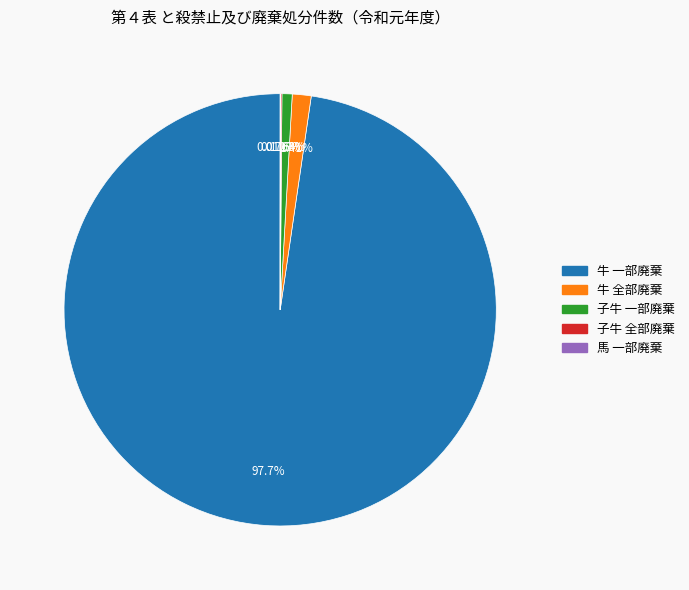

To the nearest percent, what is the difference between the largest and smallest slice percentages?

98%